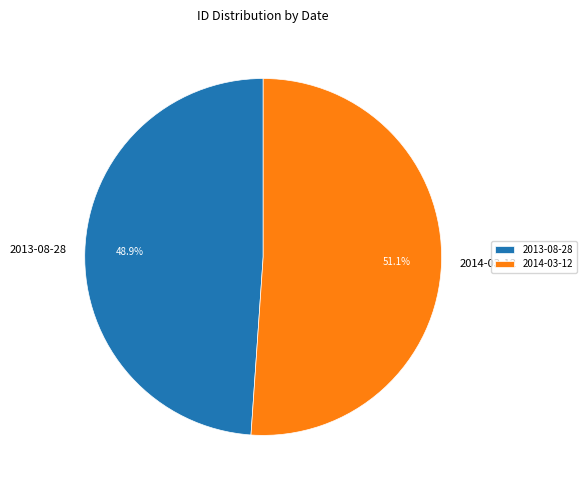

Which category has the smallest portion of the pie?

2013-08-28